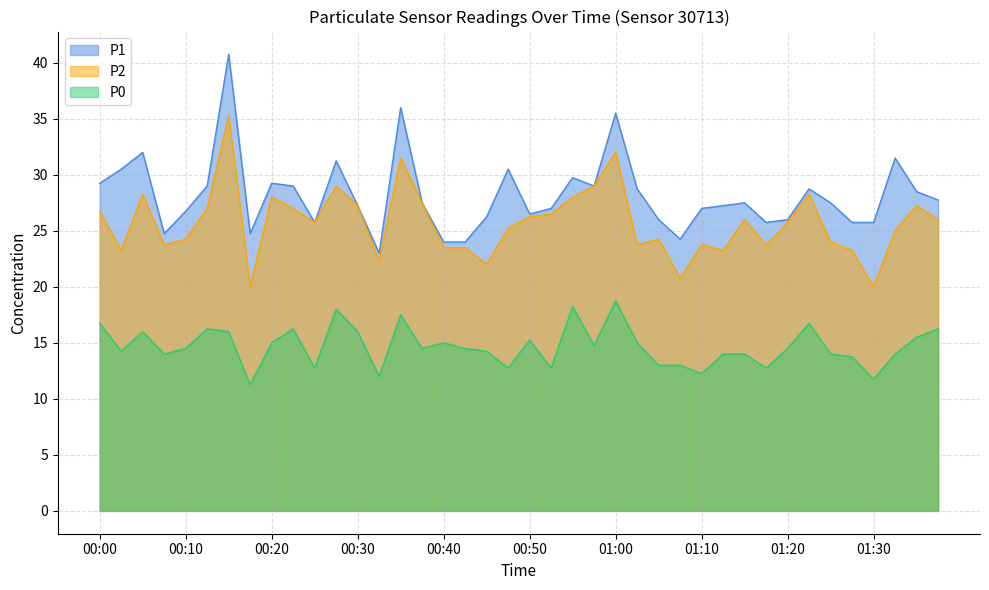

What are all the series names shown in the legend?

P1, P2, P0